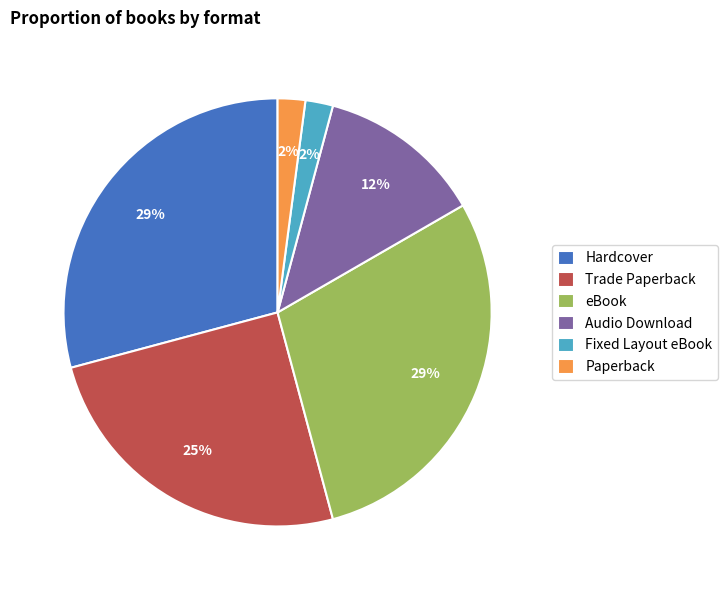

Do Audio Download and Paperback together represent more than half of the pie?

No